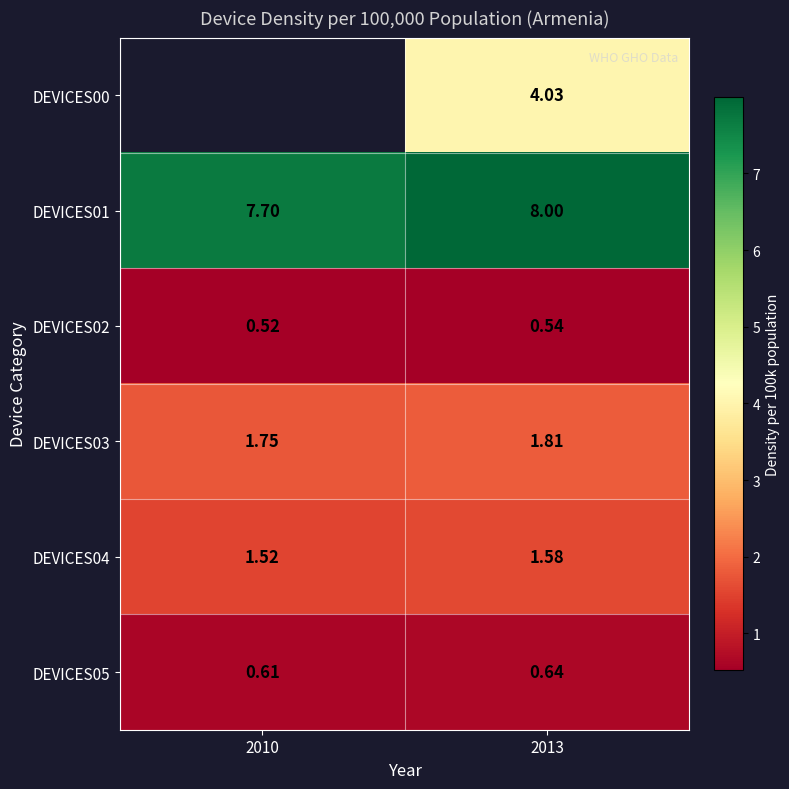

Is the value of DEVICES04 at 2010 greater than the value of DEVICES02 at 2013?

Yes